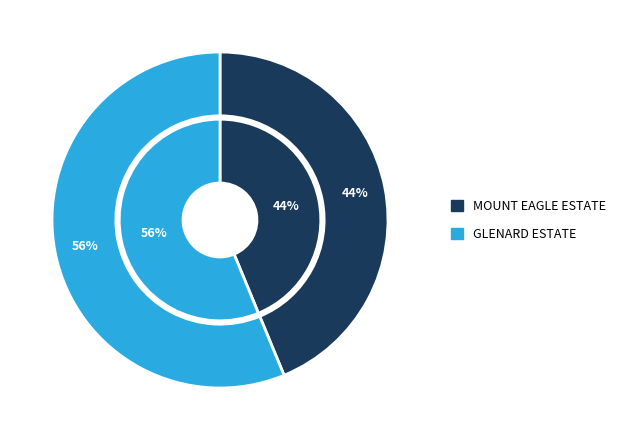

To the nearest percent, what is the average slice percentage?

50%